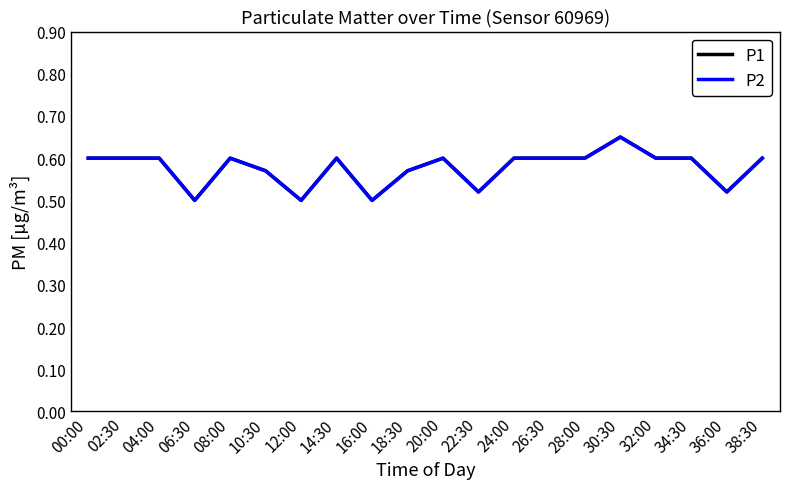

How many interior local peaks does the P2 series have?

4